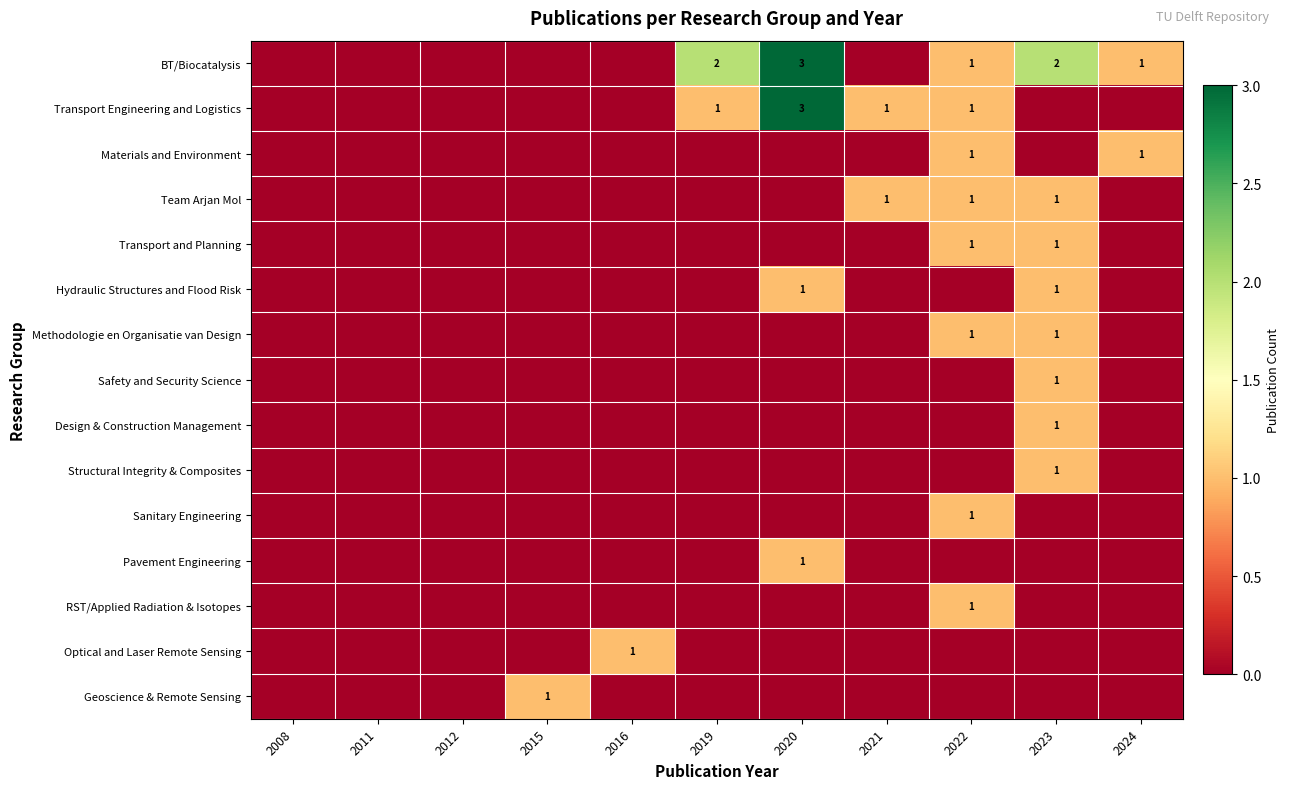

Rank the series at 2022 from lowest to highest value.

Hydraulic Structures and Flood Risk, Safety and Security Science, Design & Construction Management, Structural Integrity & Composites, Pavement Engineering, Optical and Laser Remote Sensing, Geoscience & Remote Sensing, BT/Biocatalysis, Transport Engineering and Logistics, Materials and Environment, Team Arjan Mol, Transport and Planning, Methodologie en Organisatie van Design, Sanitary Engineering, RST/Applied Radiation & Isotopes